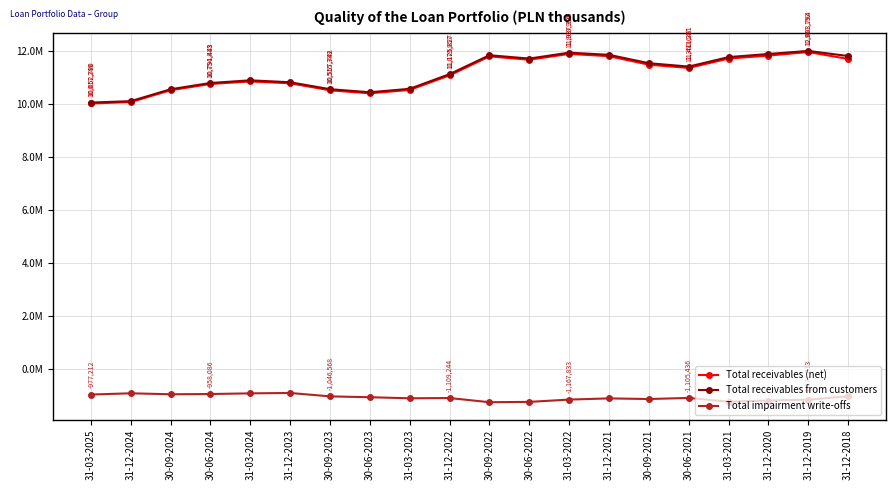

How many interior local peaks does the Total impairment write-offs series have?

5